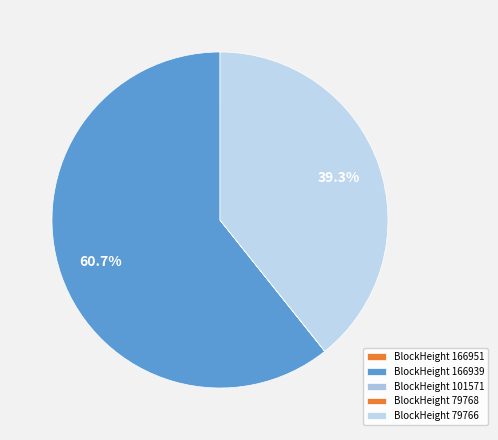

What is the largest slice in the pie chart?

166939